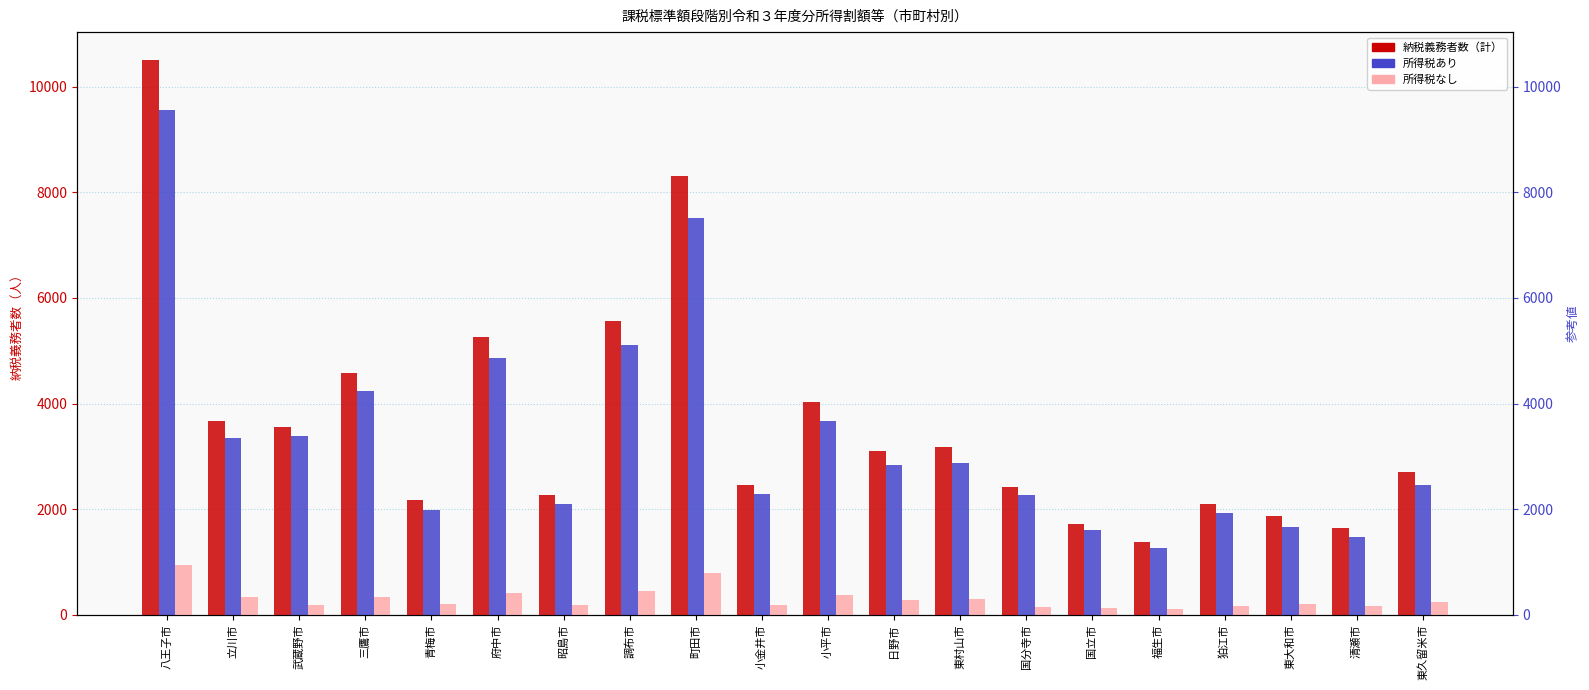

How many categories are shown in the chart?

20